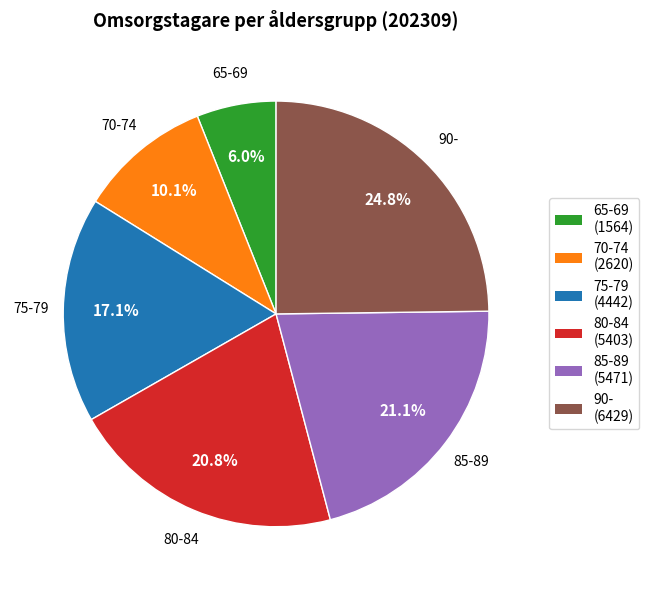

Is 70-74 the majority of the pie?

No